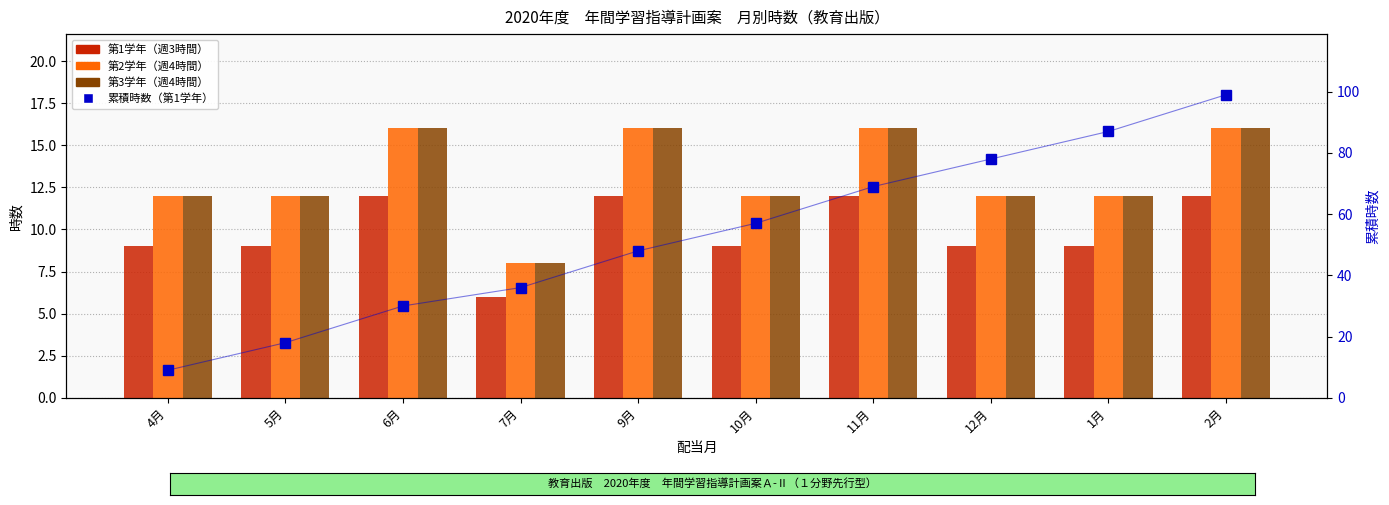

At how many categories does at least one series exceed 73?

3